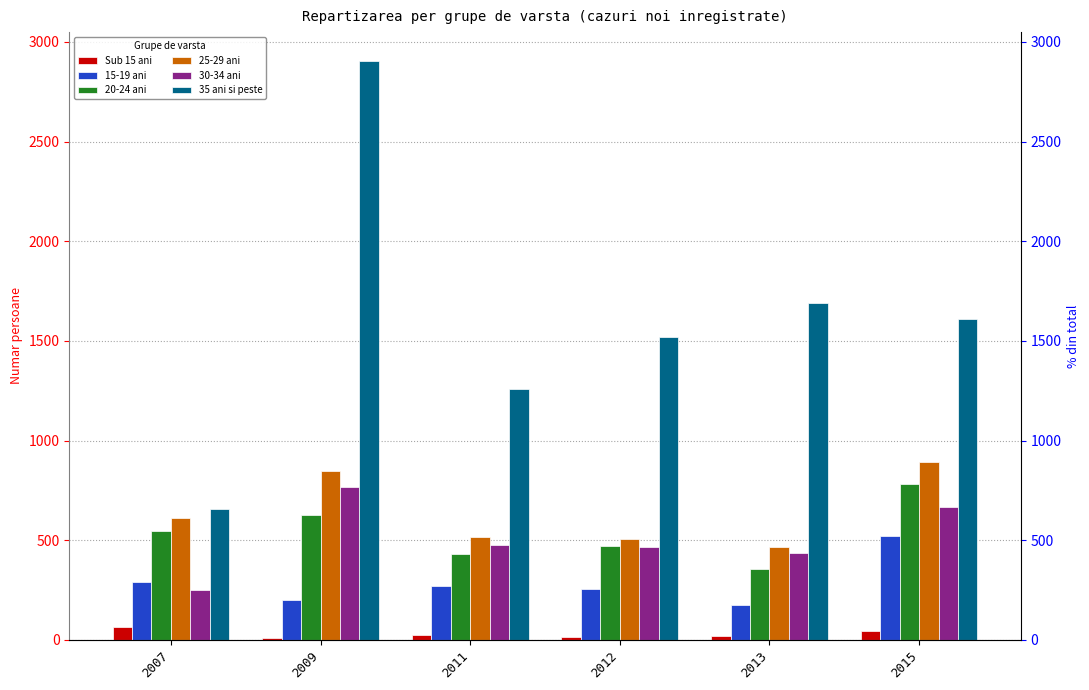

What is the approximate value of 30-34 ani at 2011, to the nearest 100?

500